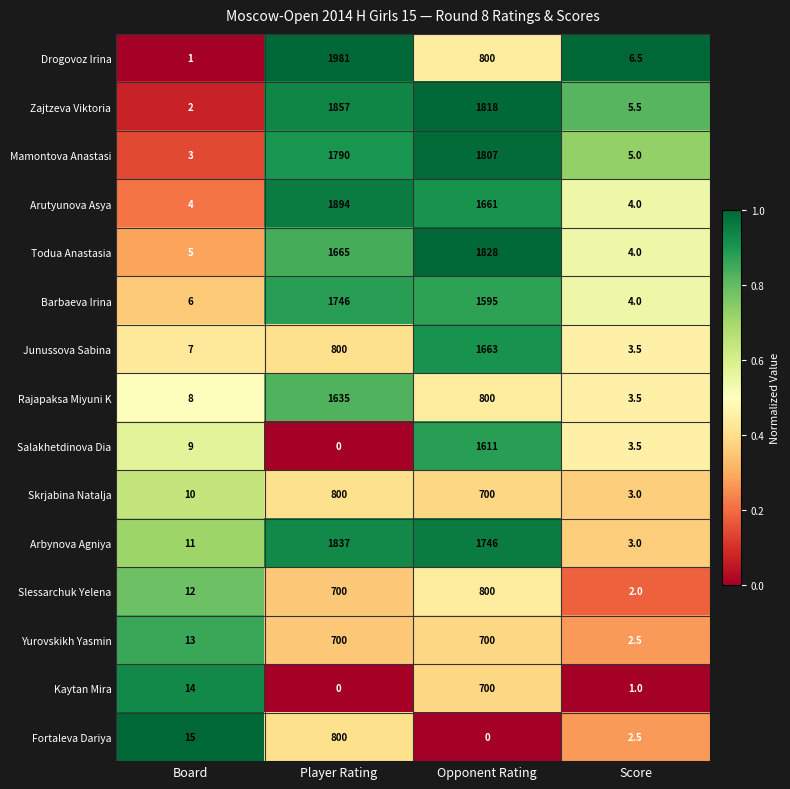

Where does the Drogovoz Irina series first go above 800?

Player Rating